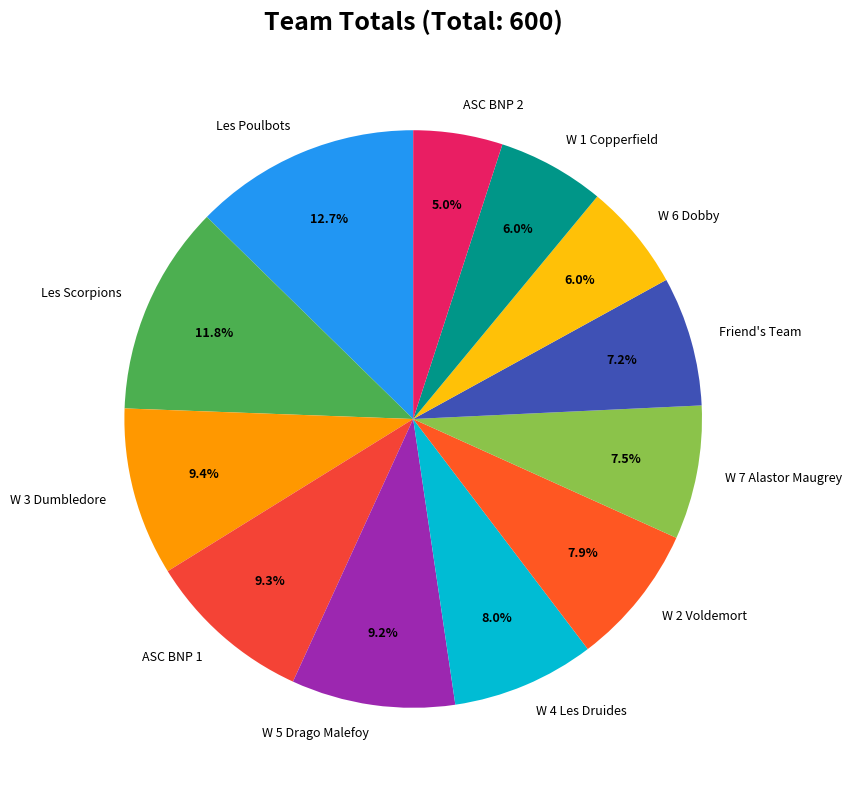

Does Les Poulbots account for over 50% of the chart?

No